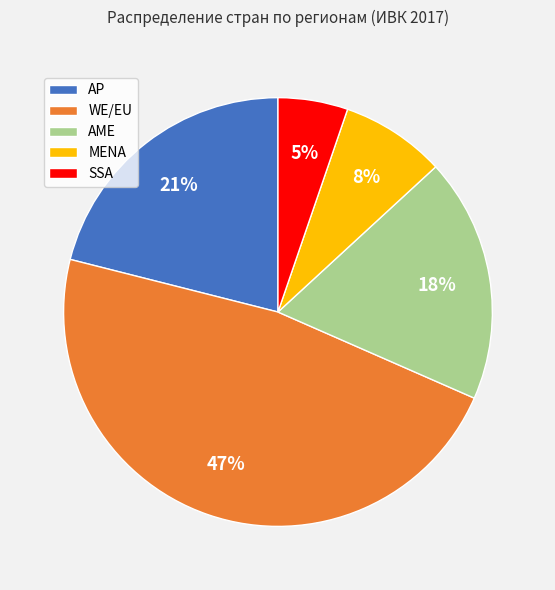

Is there any slice that represents more than half of the pie?

No